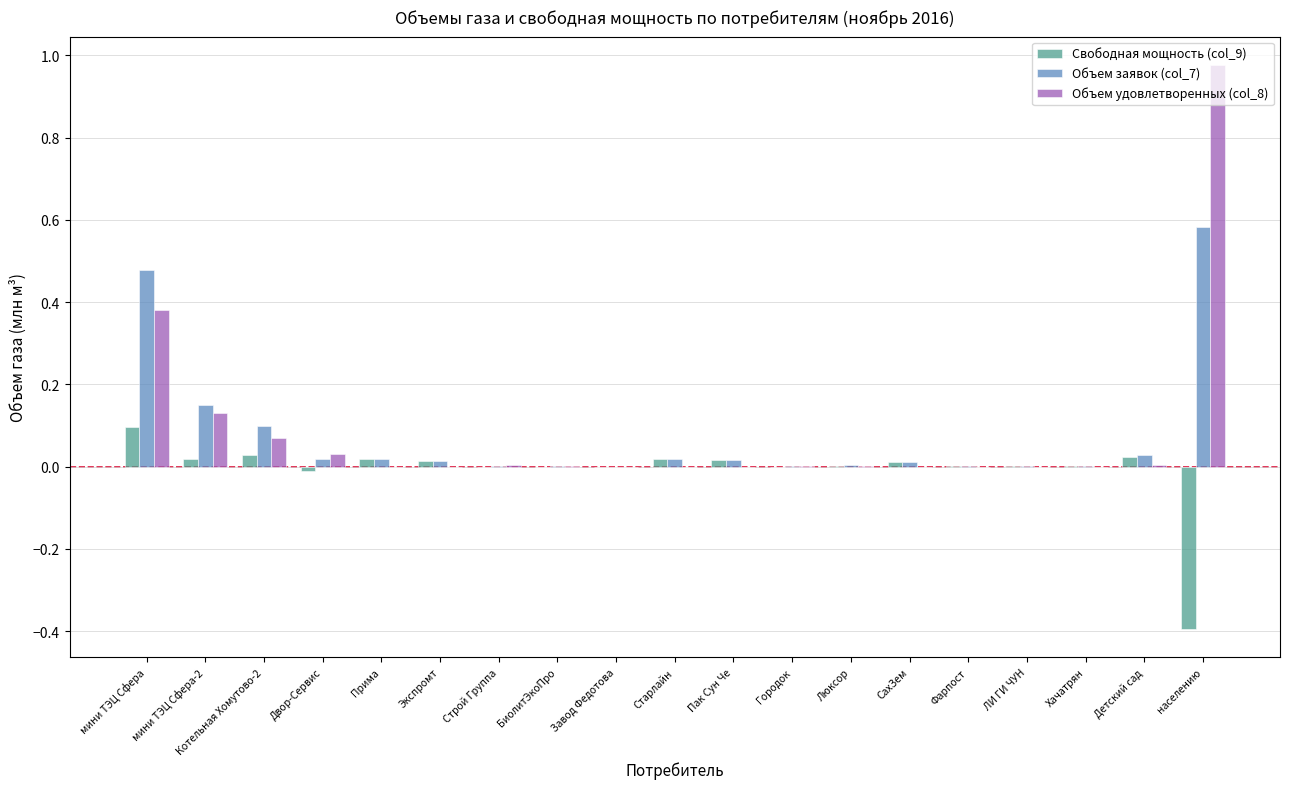

Is the value of Объем заявок (col_7) at Строй Группа greater than the value of Объем удовлетворенных (col_8) at мини ТЭЦ Сфера?

No